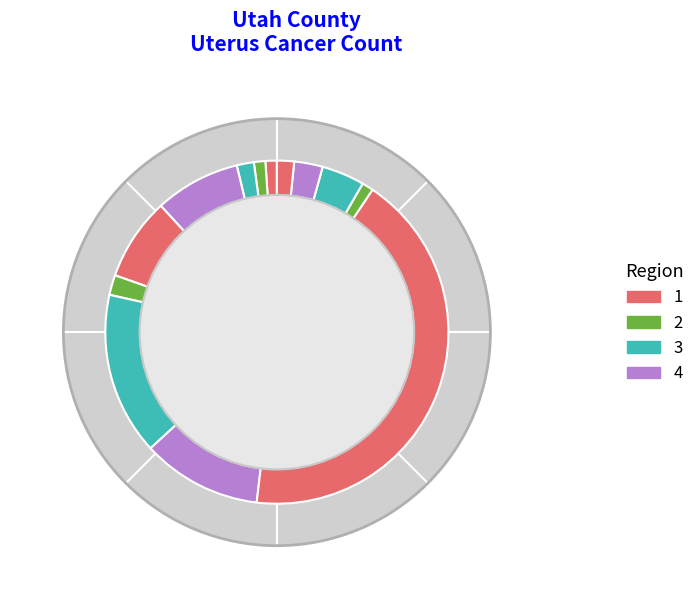

To the nearest percent, what is the average slice percentage?

8%